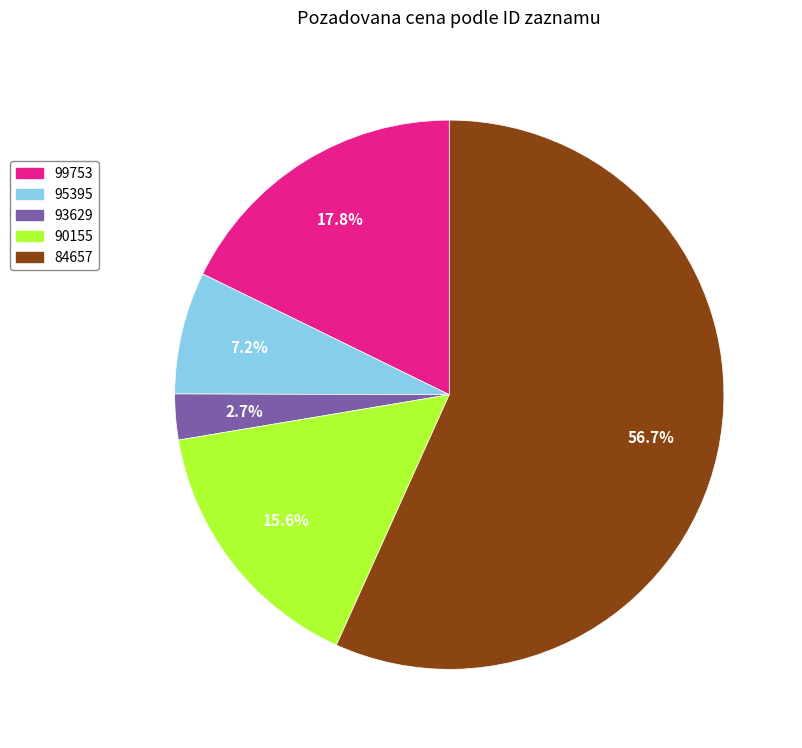

Does any single category account for the majority?

Yes